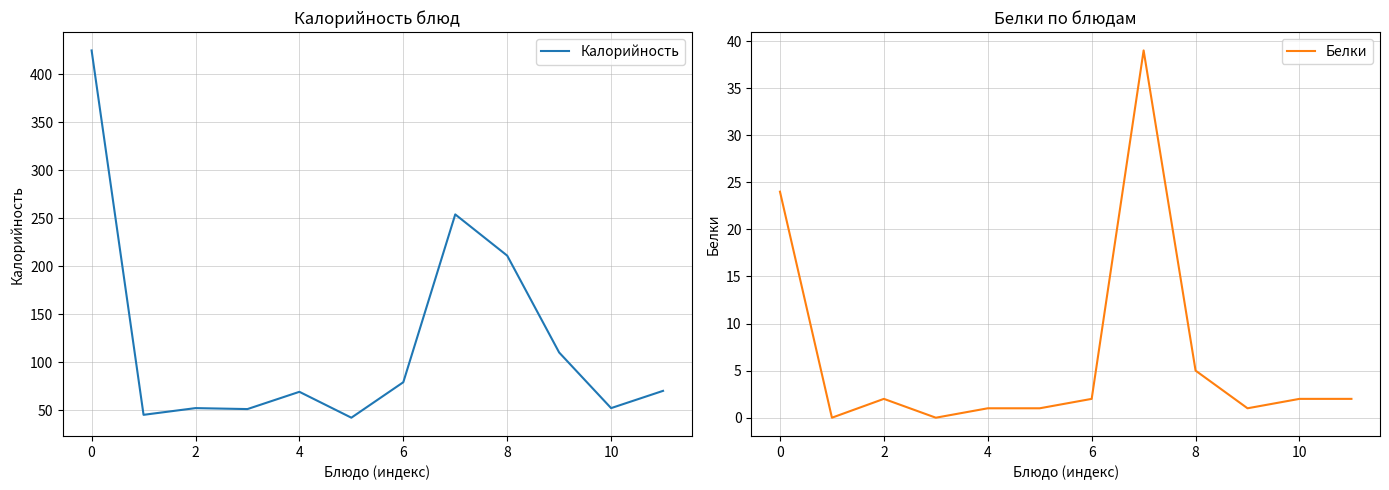

True or false: Калорийность and Белки intersect in this chart.

False